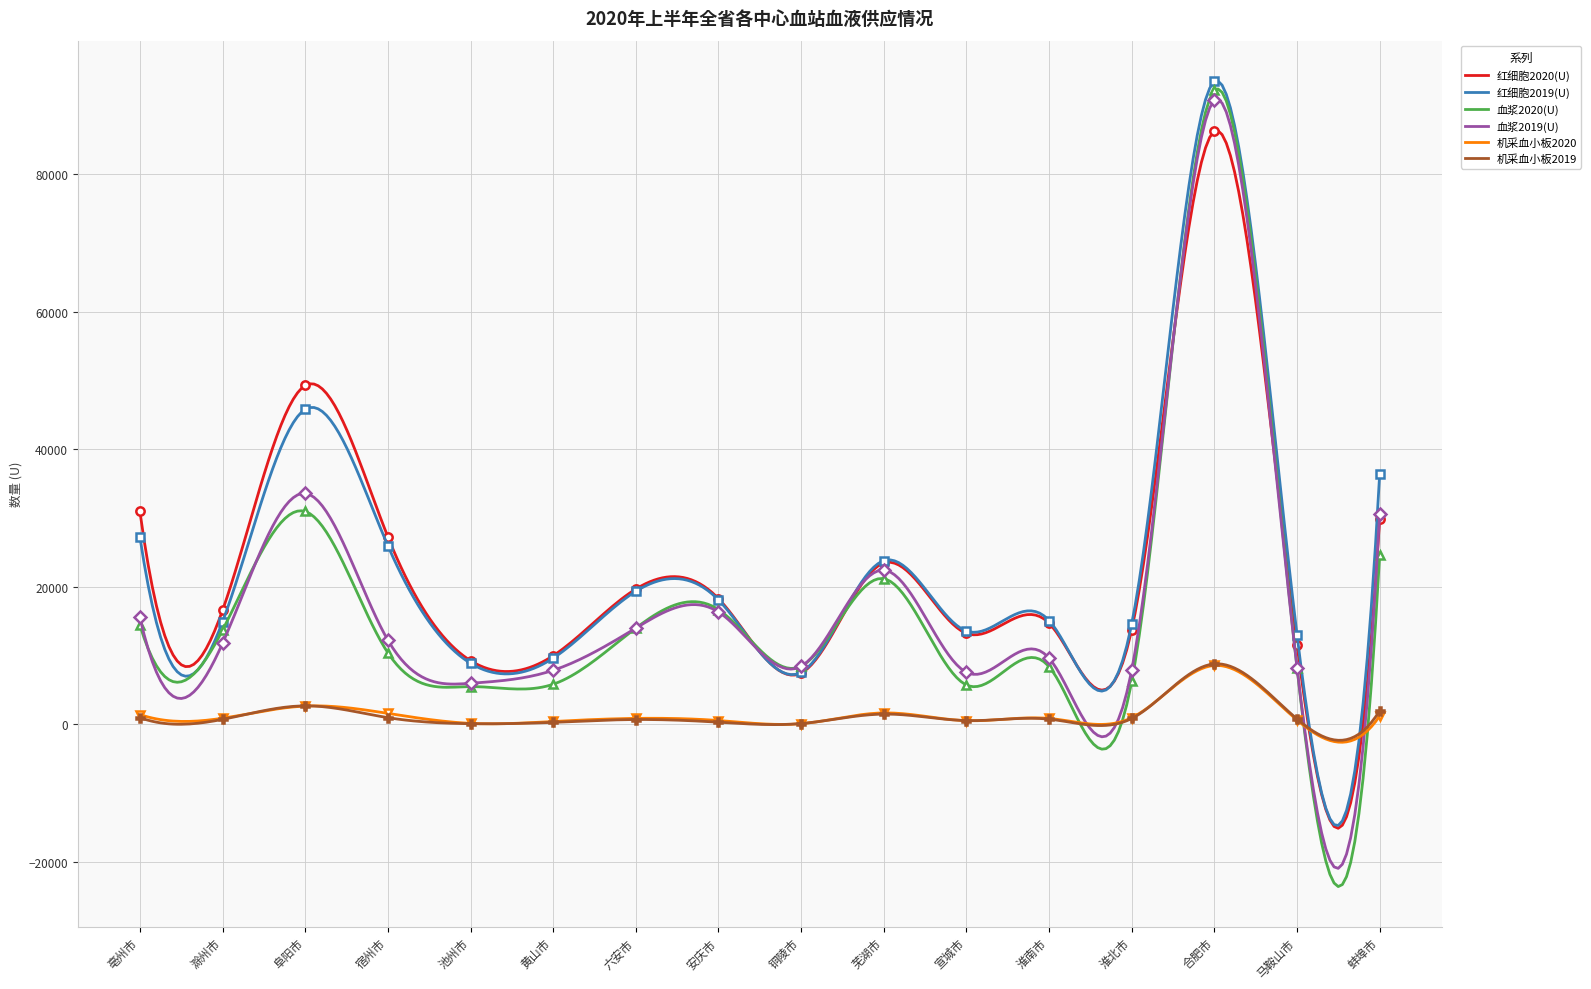

What is the label of the 13th point from the left?

淮北市